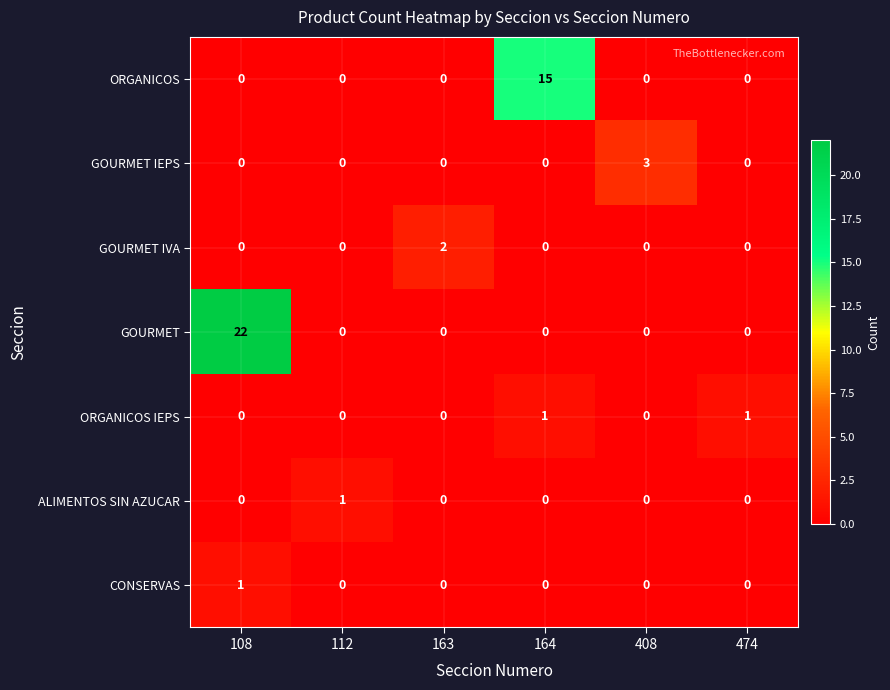

Which category has the highest value in the ALIMENTOS SIN AZUCAR series?

112